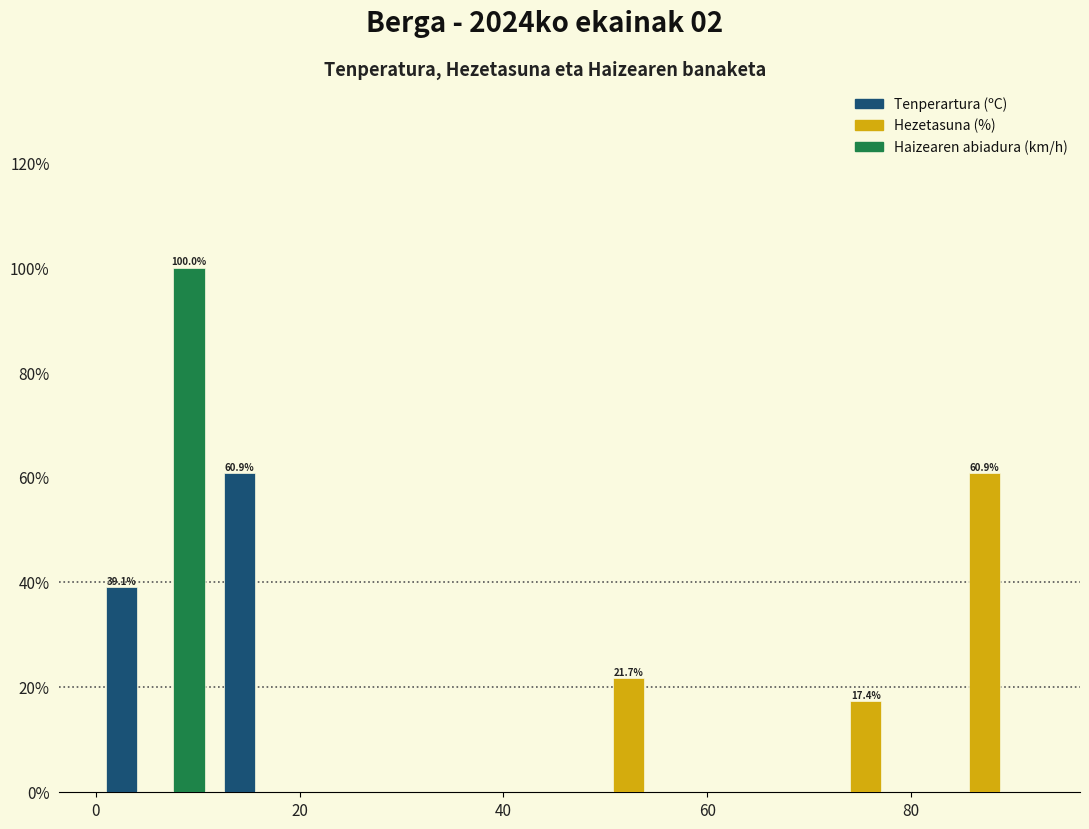

In the Tenperartura (ºC) series, which range on the x-axis has the tallest bar?

12 to 24